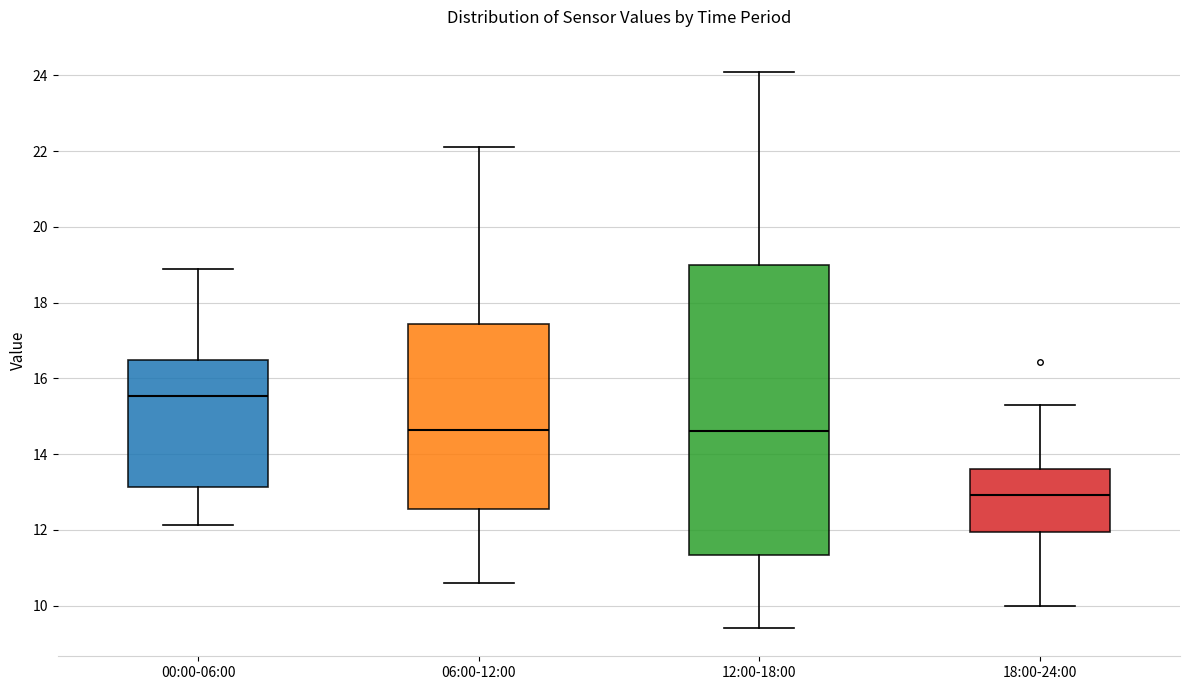

Which box has the highest median line?

00:00-06:00